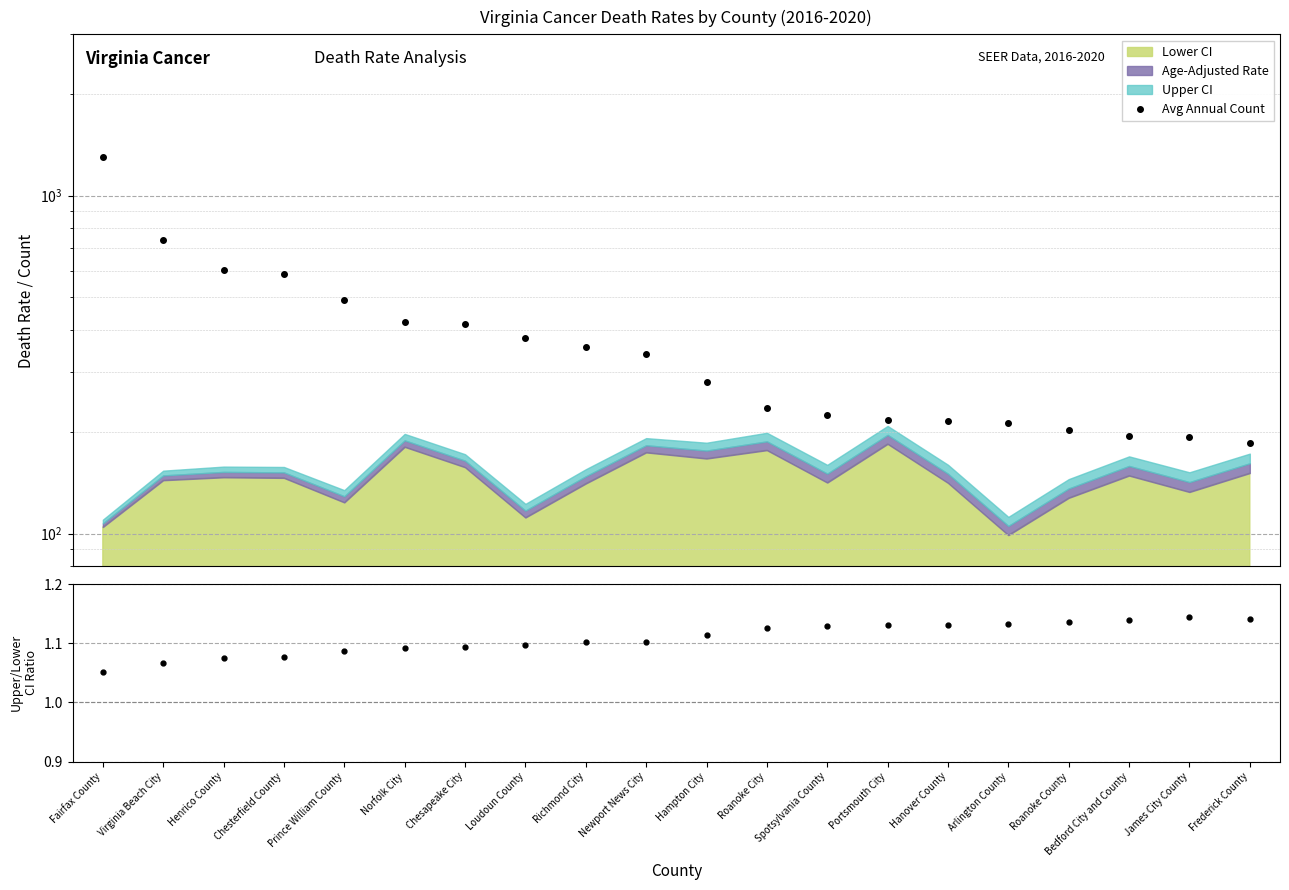

What position from the left is Spotsylvania County?

13